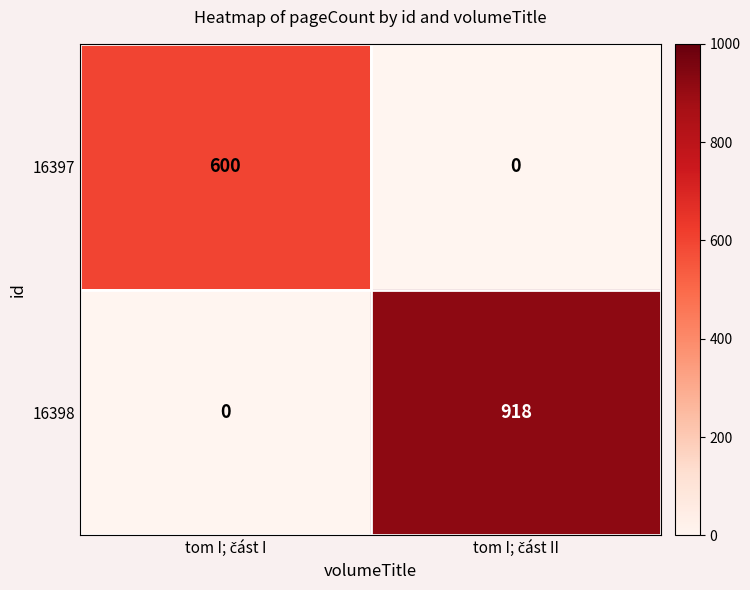

What is the highest value of the 16397 series?

600